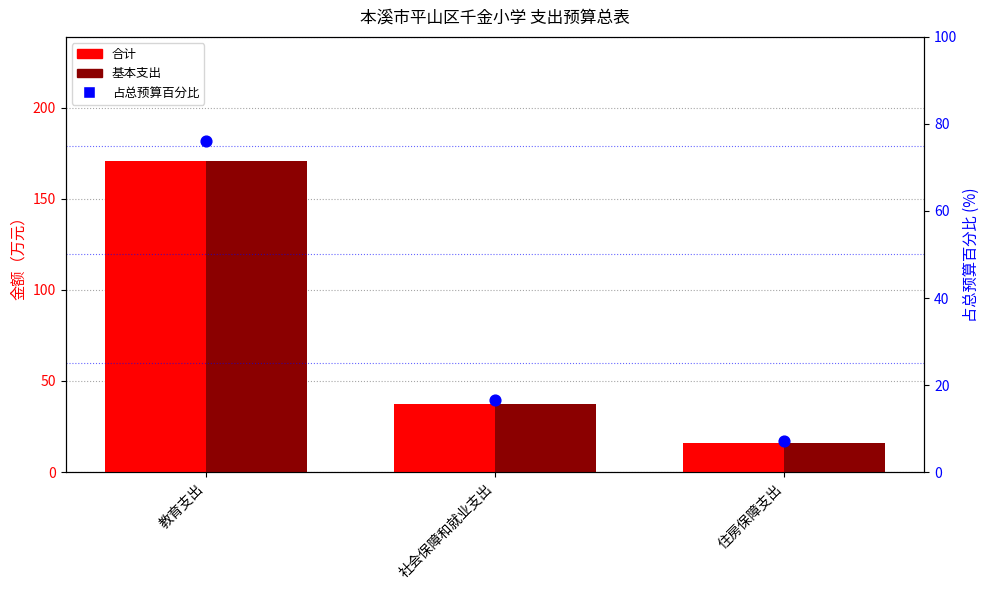

Which series has the largest total across all categories?

合计